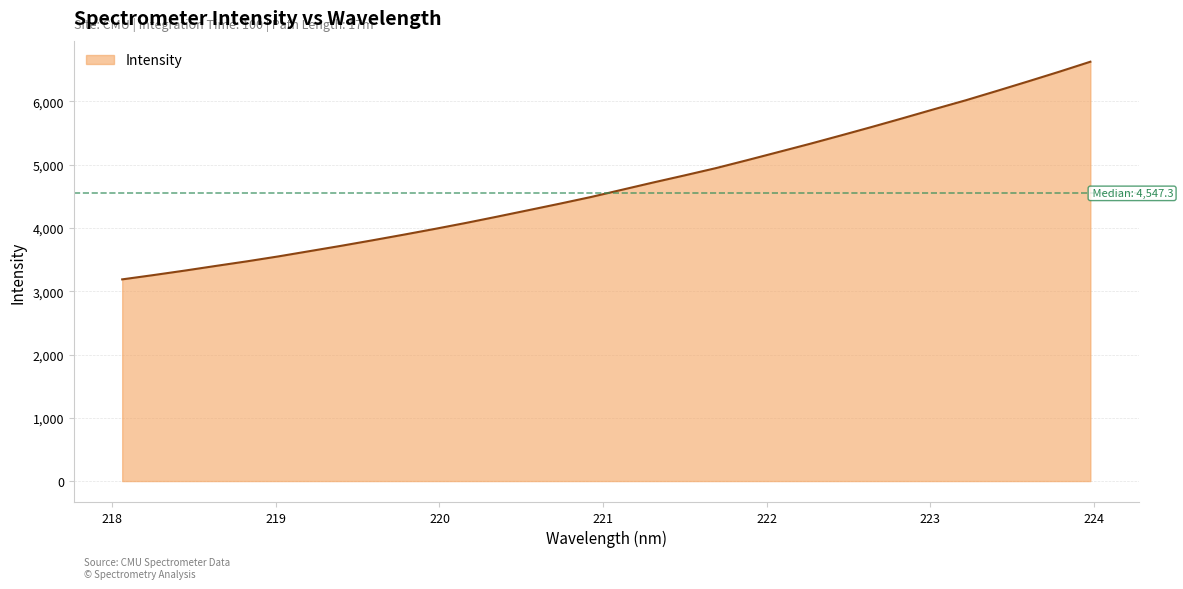

What is the sum of all values?

149621.1